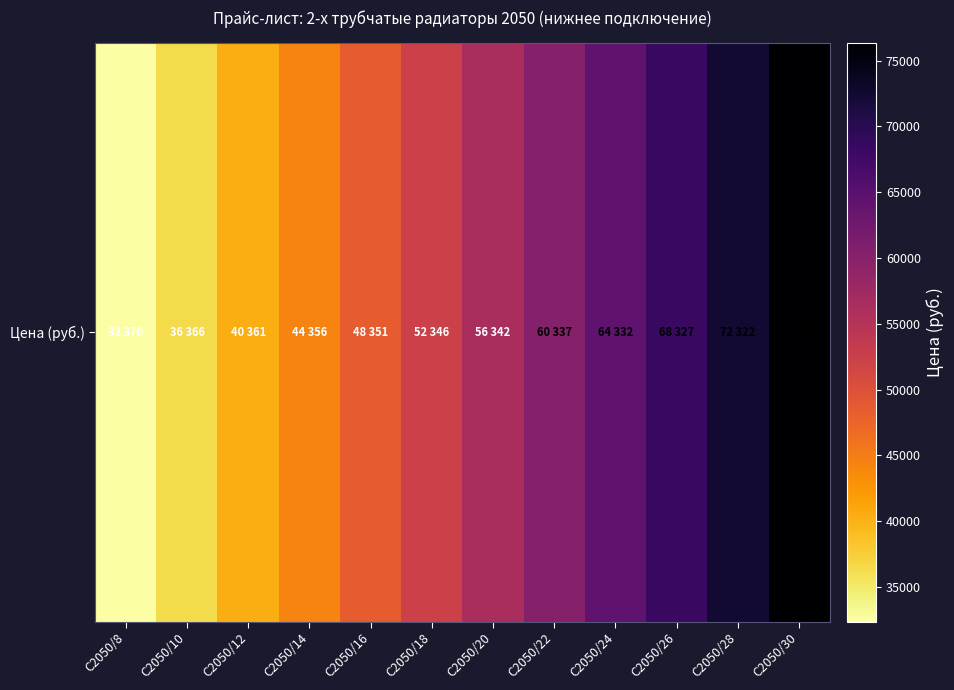

Which has a higher value, C2050/12 or C2050/8?

C2050/12